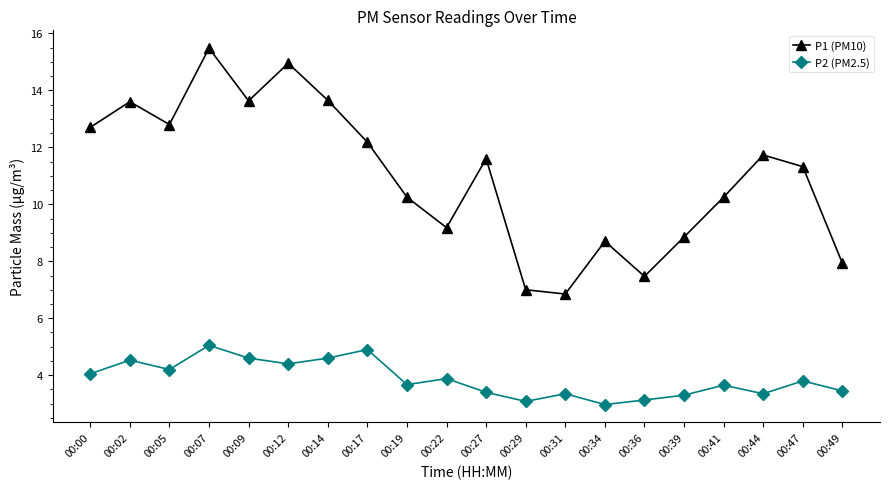

What is the difference between the P1 (PM10) values at 00:19 and 00:36?

2.8